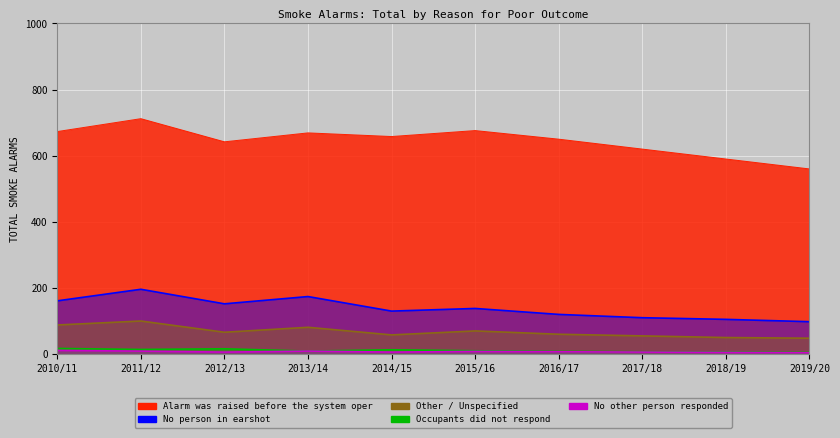

What is the label of the 5th point from the right?

2015/16